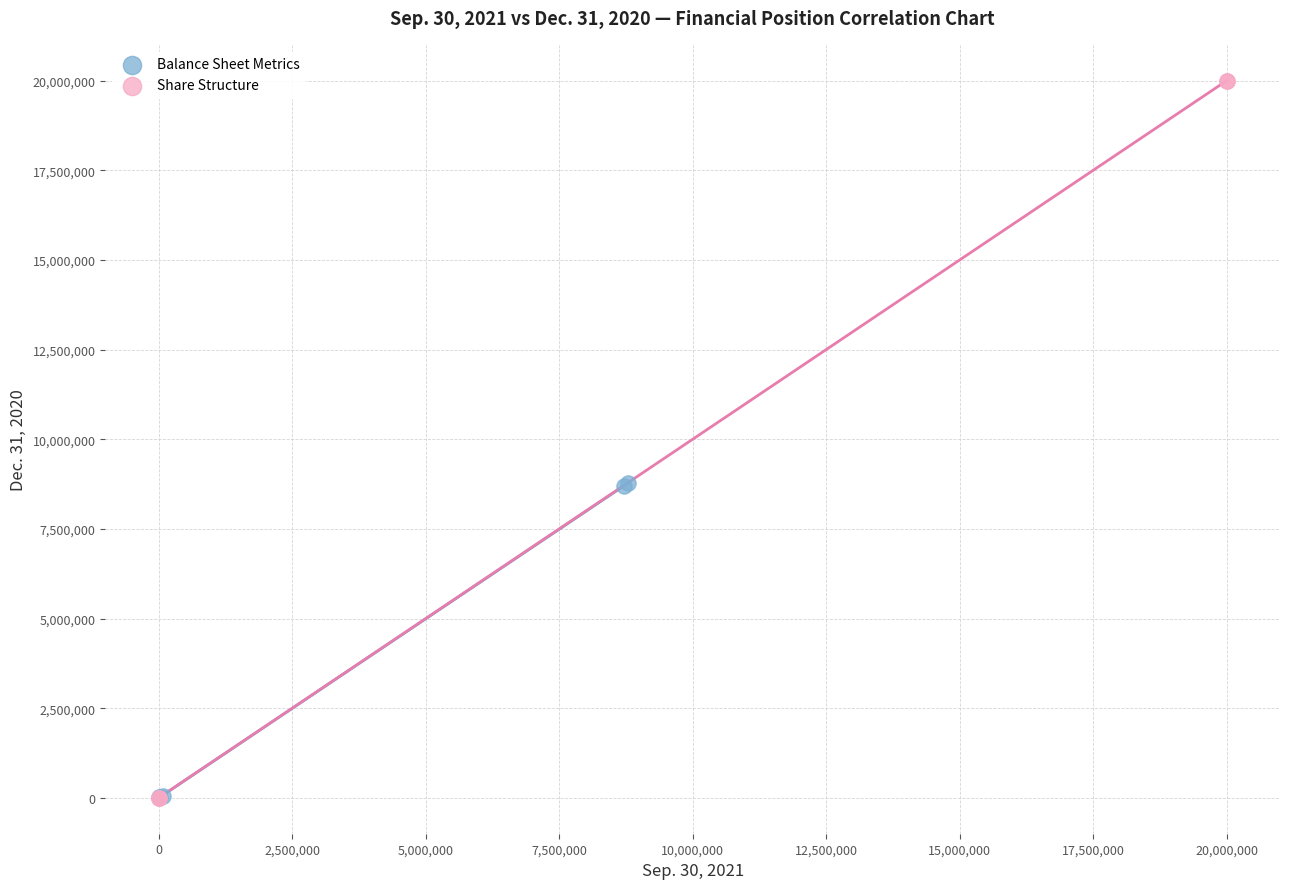

Which series reaches the maximum Y coordinate?

Share Structure